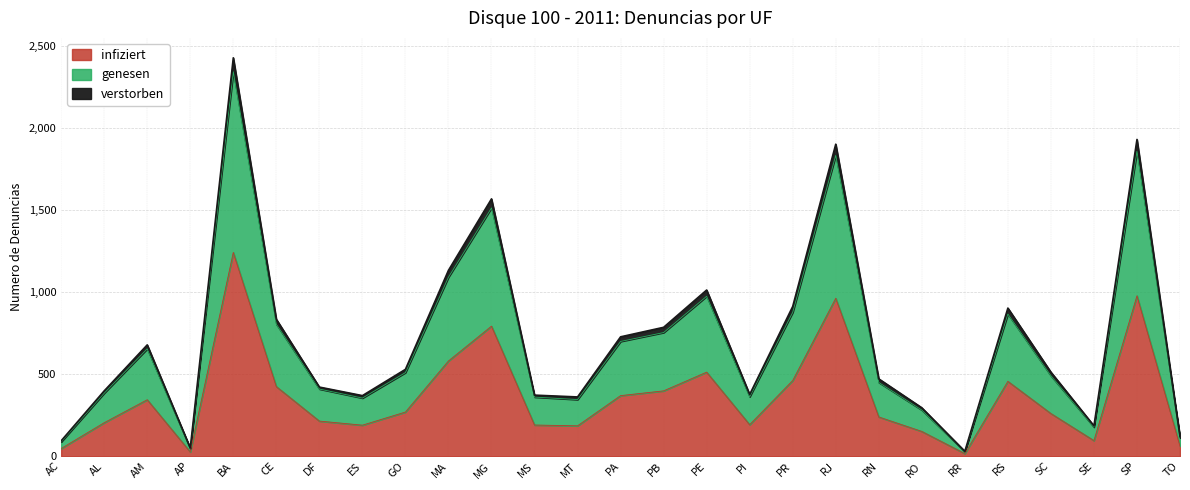

At which category is the sum across all series the highest?

BA